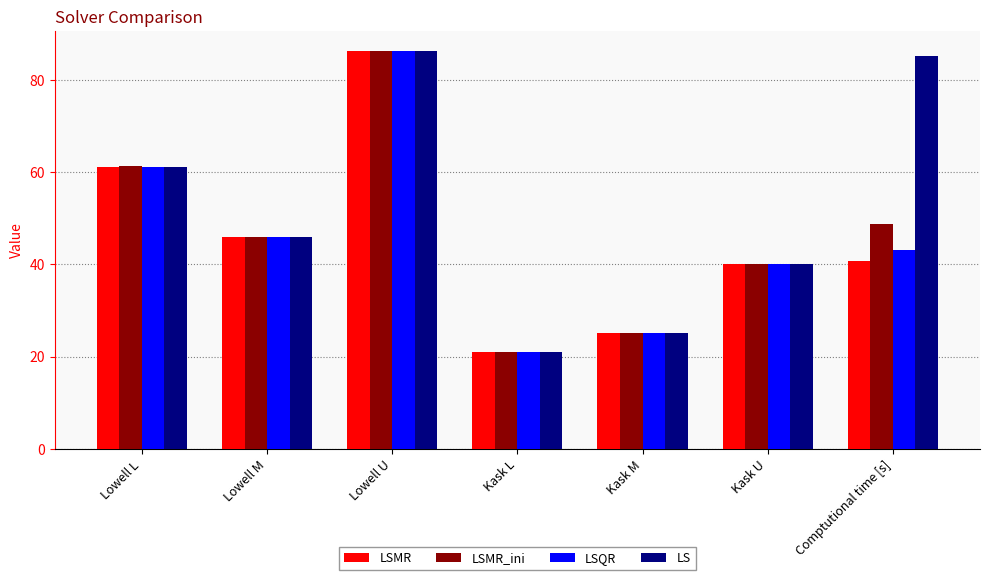

The LS series shows 92.3 at Lowell L. True or false?

False